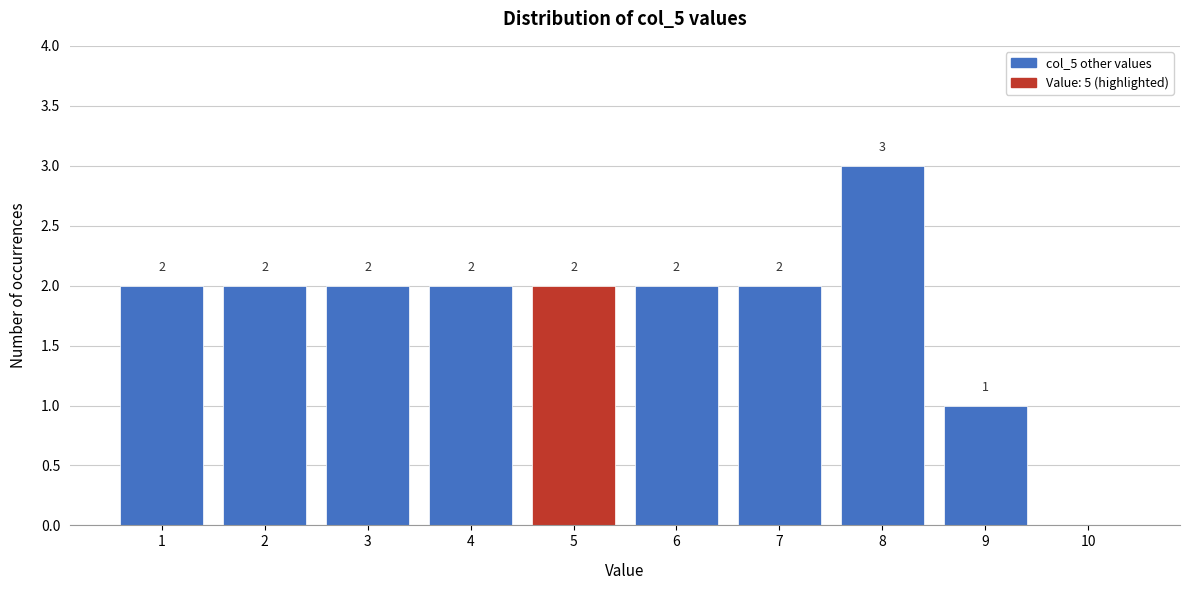

Reading left to right, transcribe all the data shown in this chart.

1=2	2=2	3=2	4=2	5=2	6=2	7=2	8=3	9=1	10=0